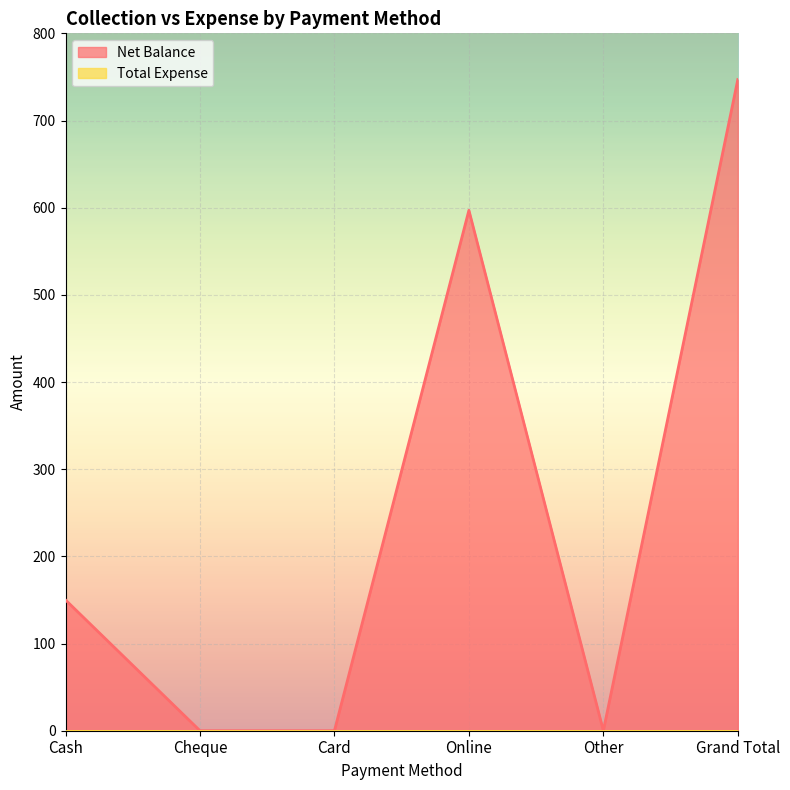

What is the average value?

249